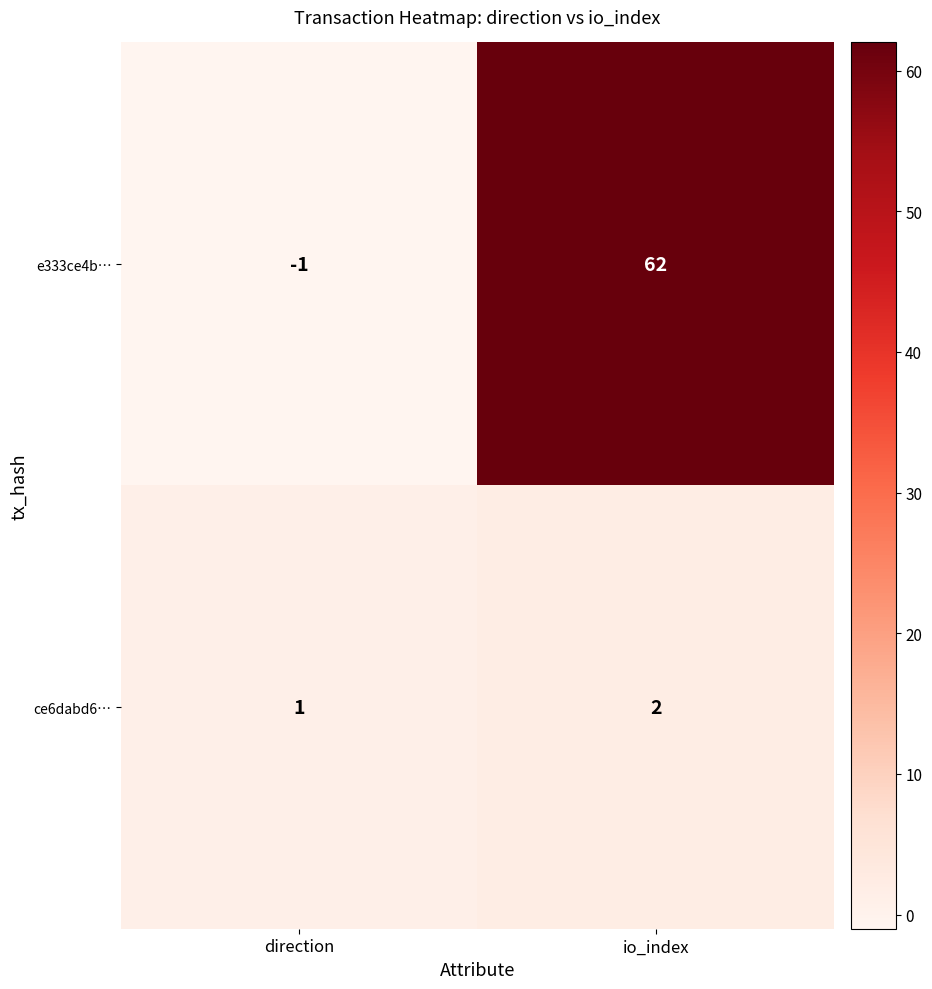

Which series has the largest total across all categories?

e333ce4b…